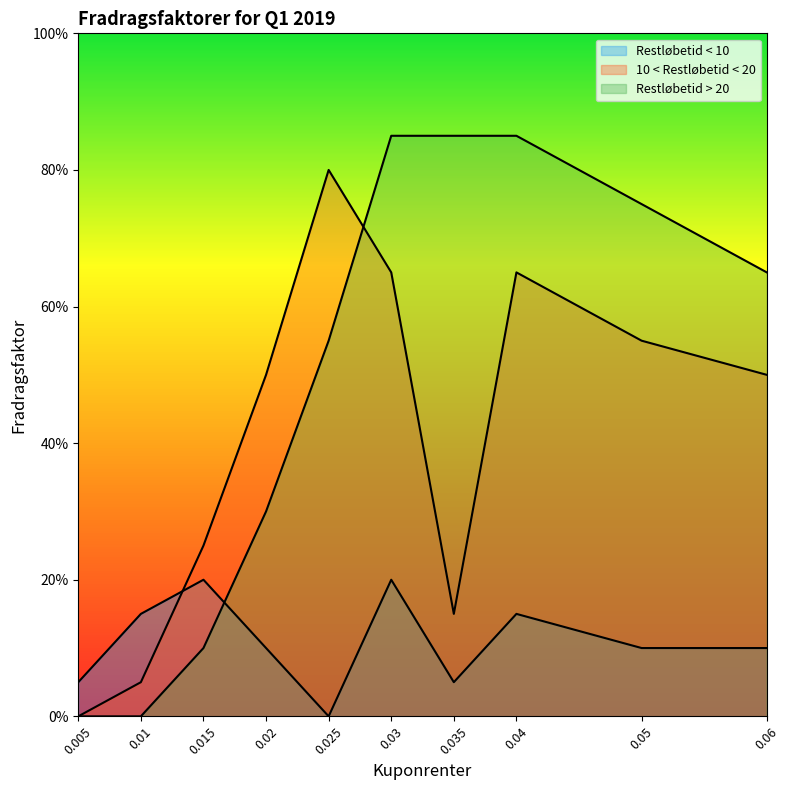

What is the difference between the second highest and second lowest values in the 10 < Restløbetid < 20 series?

0.6